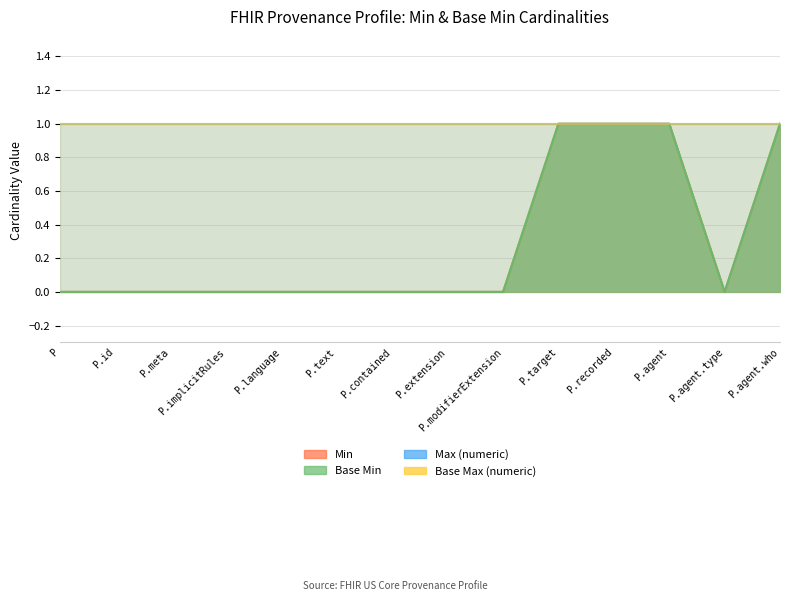

Which series has the largest range (max minus min)?

Min